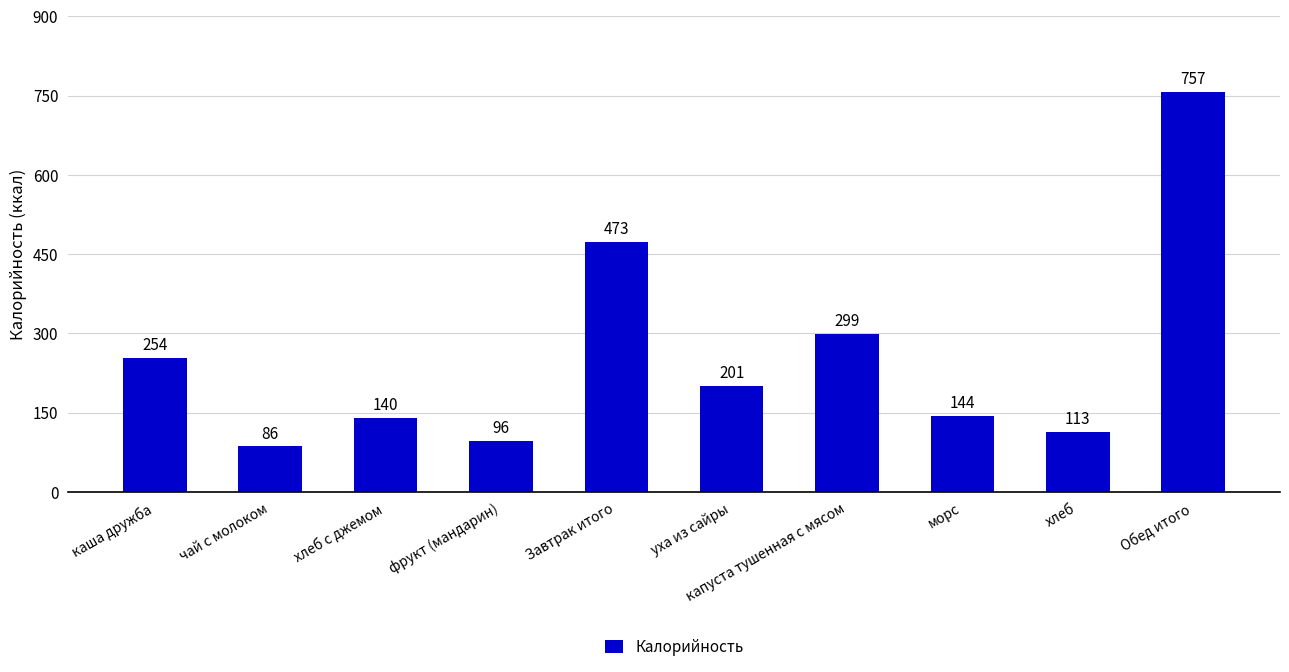

What value does the data have at чай с молоком?

86.0